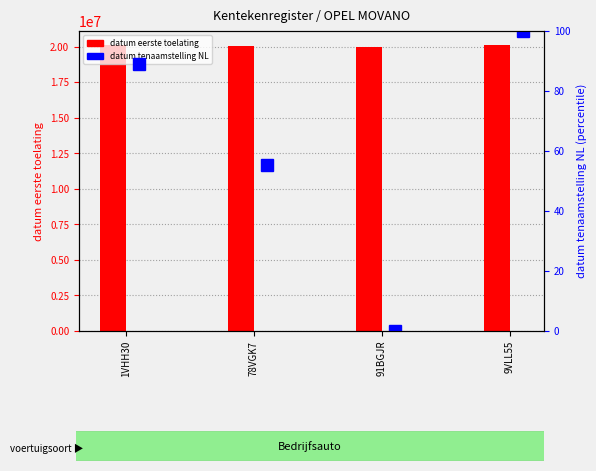

How many series are shown in this chart?

2